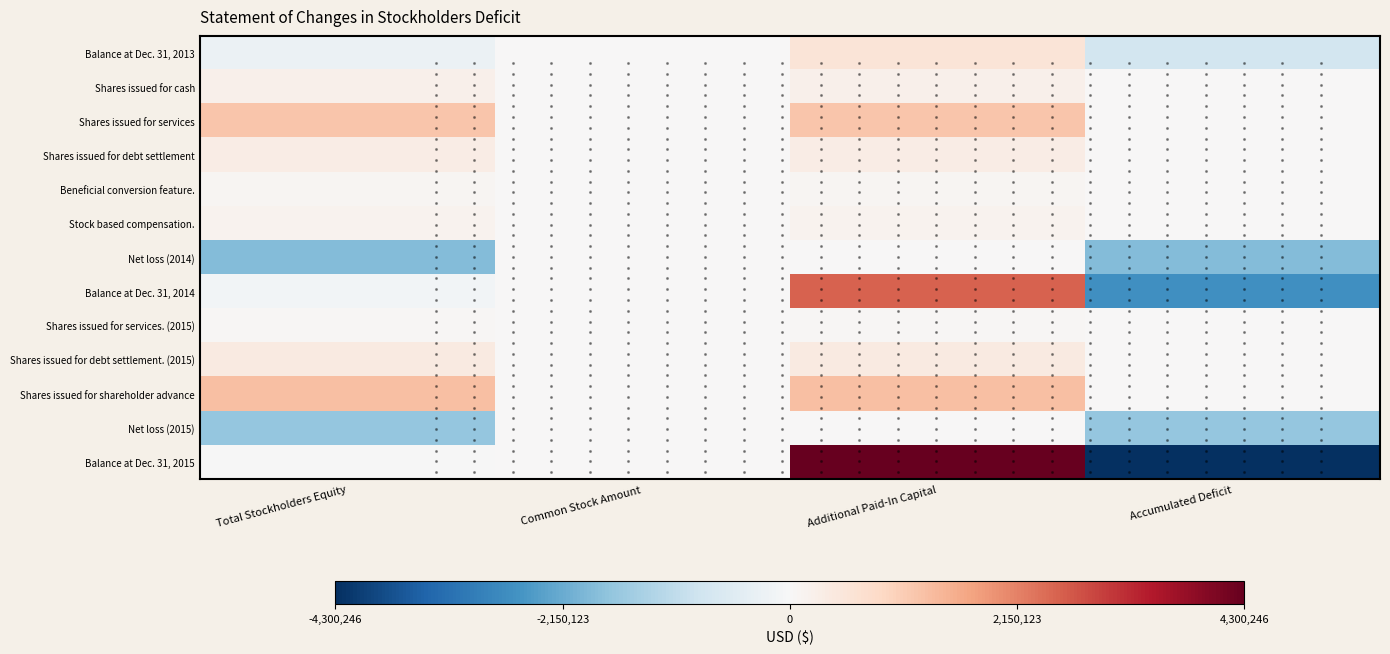

List the labels in order of Balance at Dec. 31, 2013 value, smallest first.

Accumulated Deficit, Total Stockholders Equity, Common Stock Amount, Additional Paid-In Capital